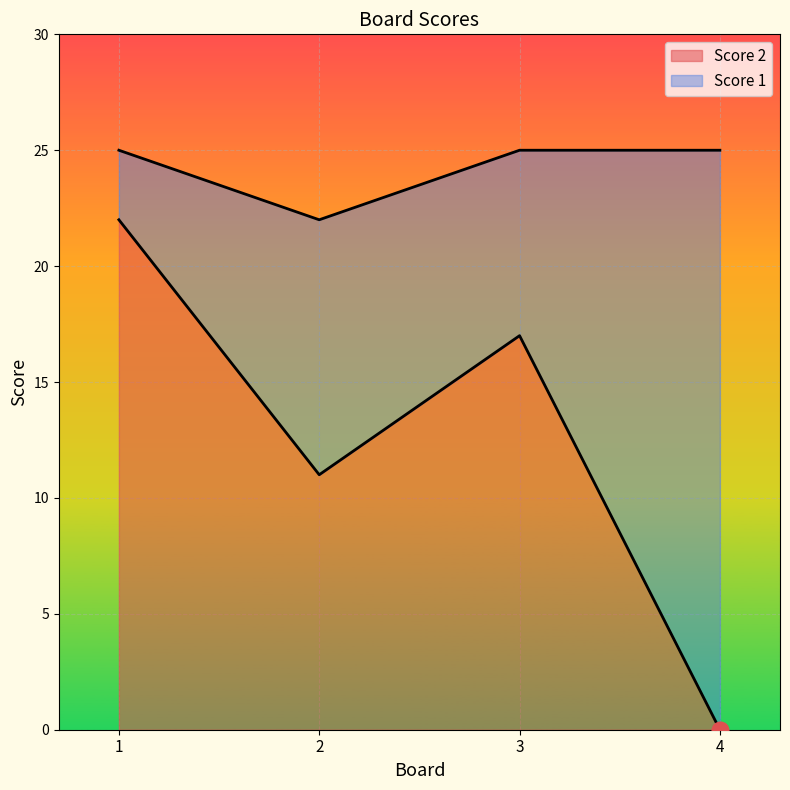

What is the difference between the Score 1 values at 2 and 1?

3